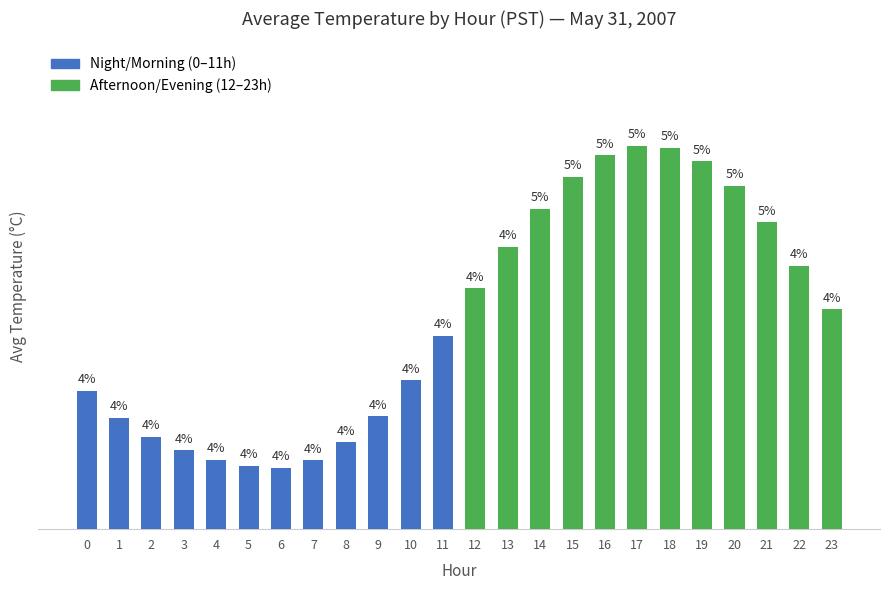

How many values exceed 18?

12